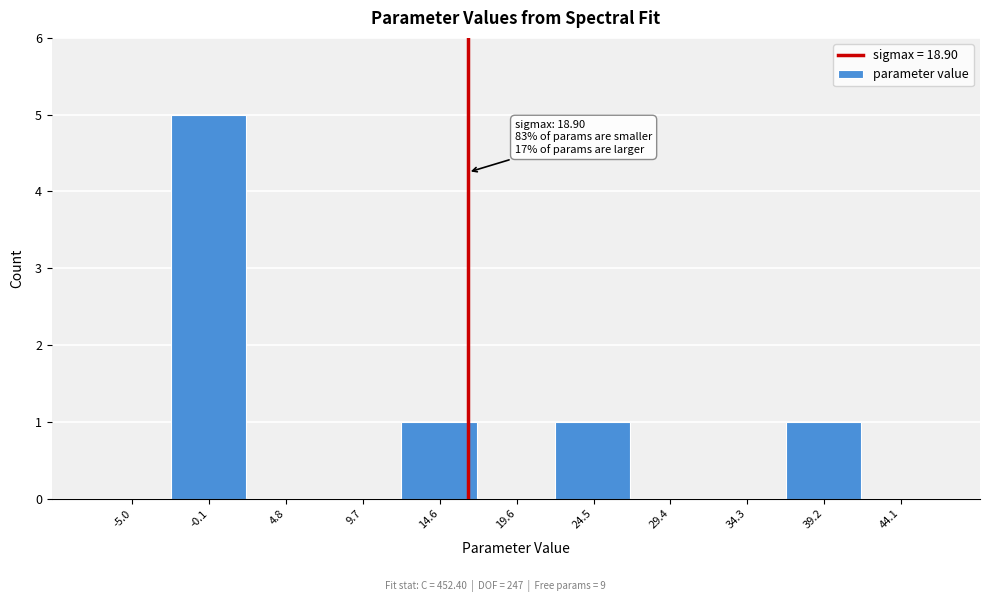

Reading left to right, list all the values displayed in this chart.

-5.0=0	-0.1=5	4.8=0	9.7=0	14.6=1	19.6=0	24.5=1	29.4=0	34.3=0	39.2=1	44.1=0